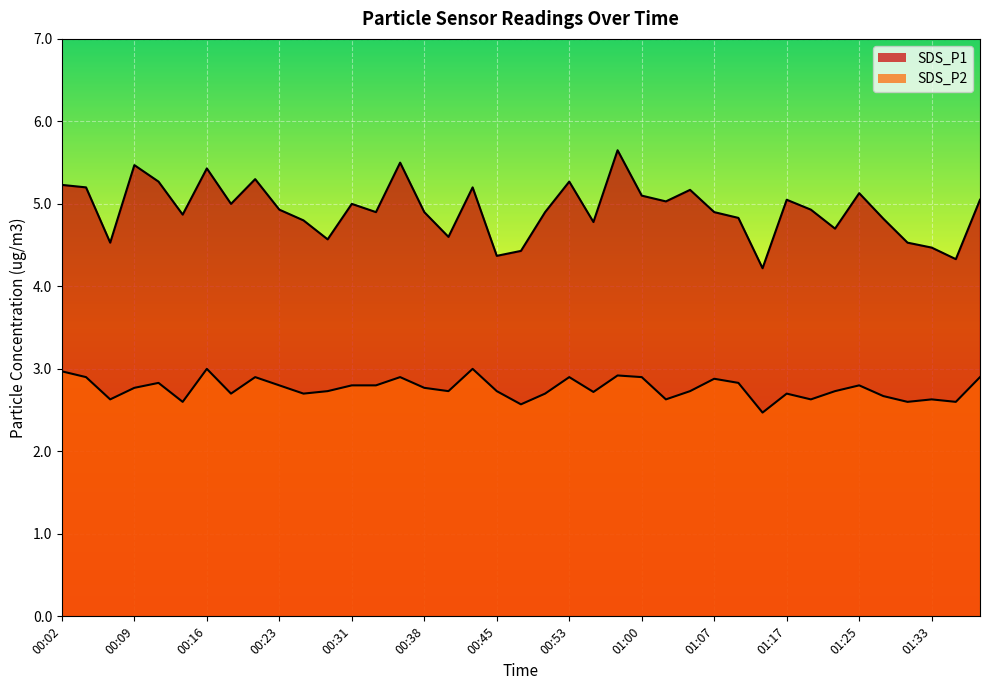

True or false: SDS_P1 and SDS_P2 intersect in this chart.

False